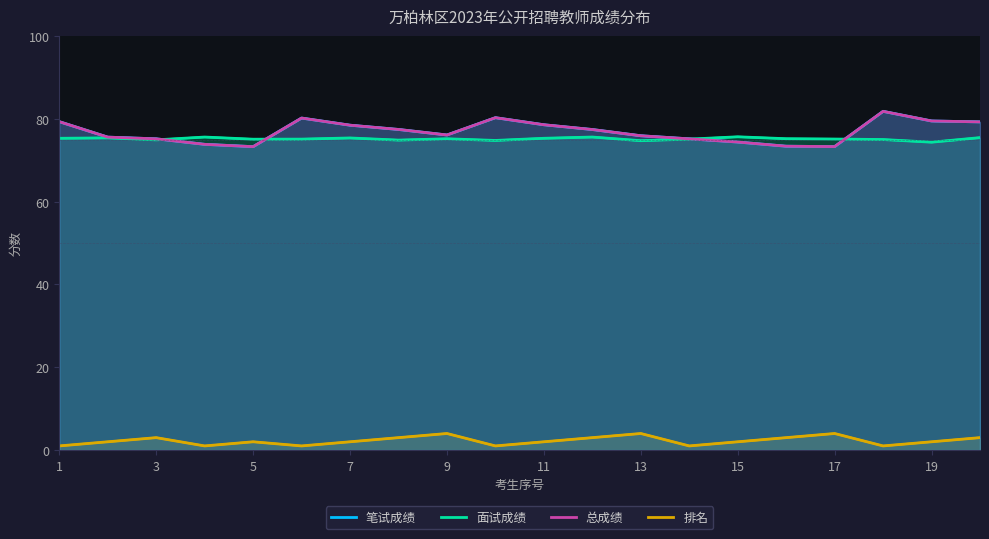

True or false: 排名 and 总成绩 cross at least once.

False